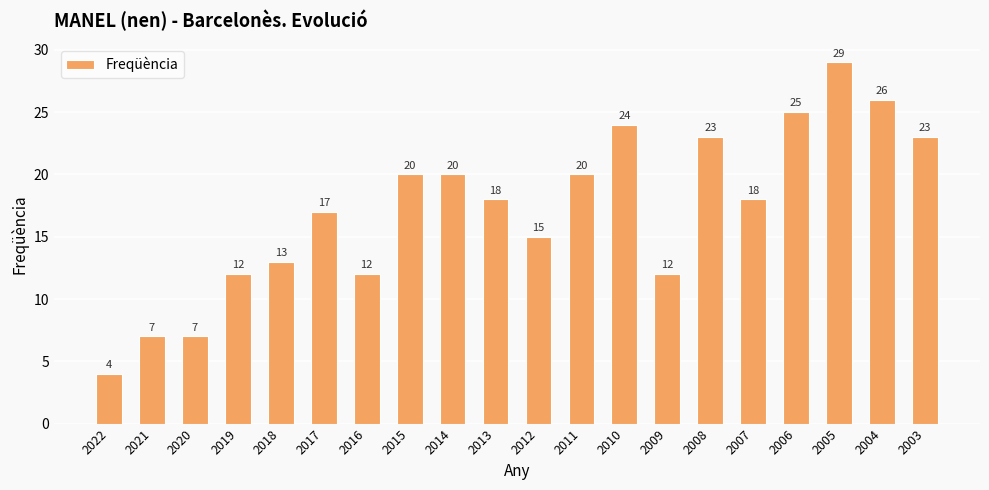

What is the approximate value at 2015?

20